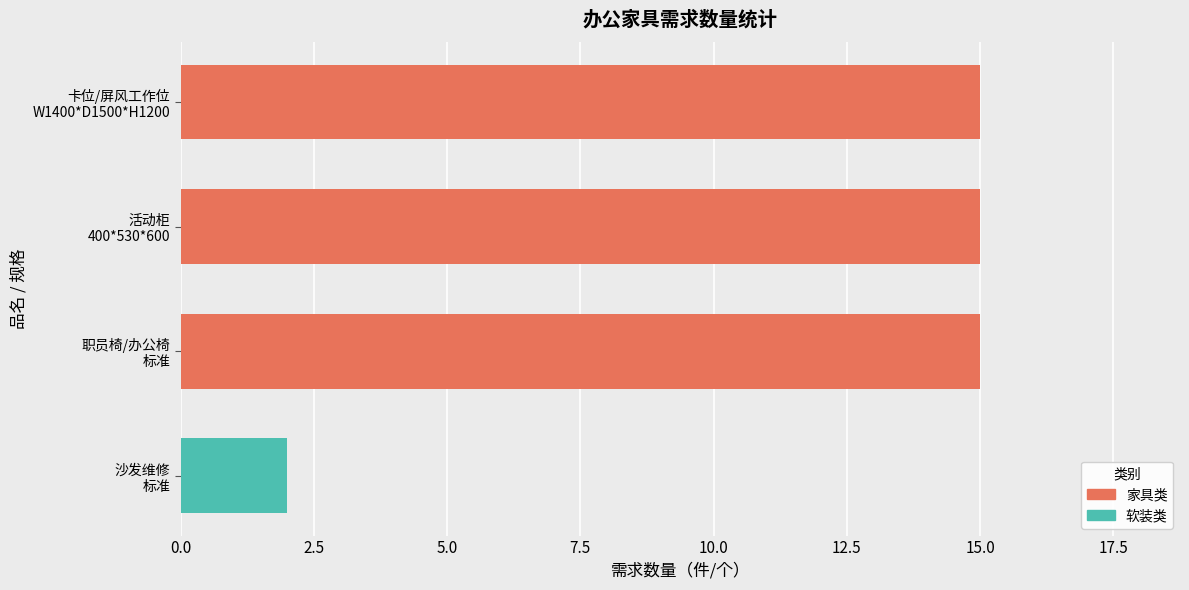

What is the smallest value displayed?

2